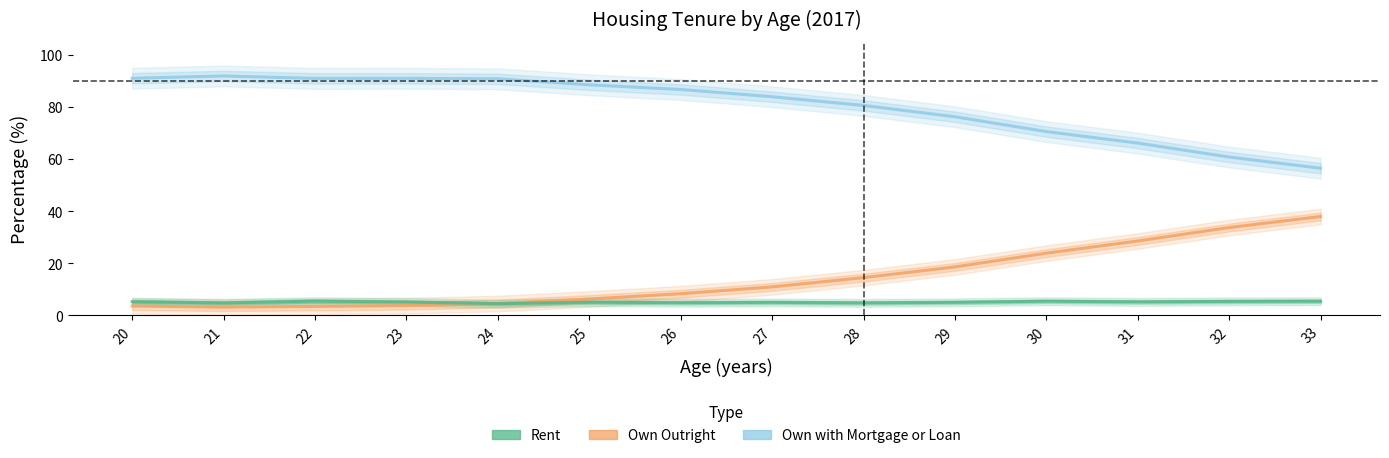

Which series has the widest spread of values?

Own with Mortgage or Loan